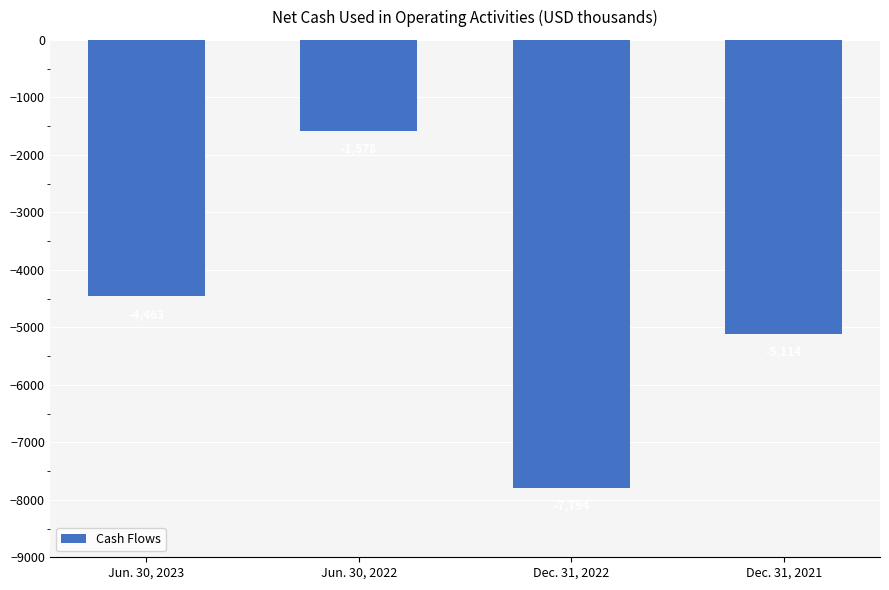

Which category has the lowest value across all series?

Dec. 31, 2022